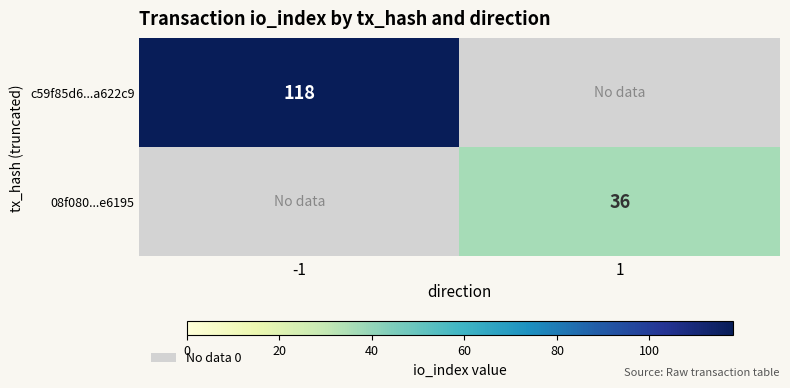

The value of c59f85d6...a622c9 at -1 is 118. True or false?

True